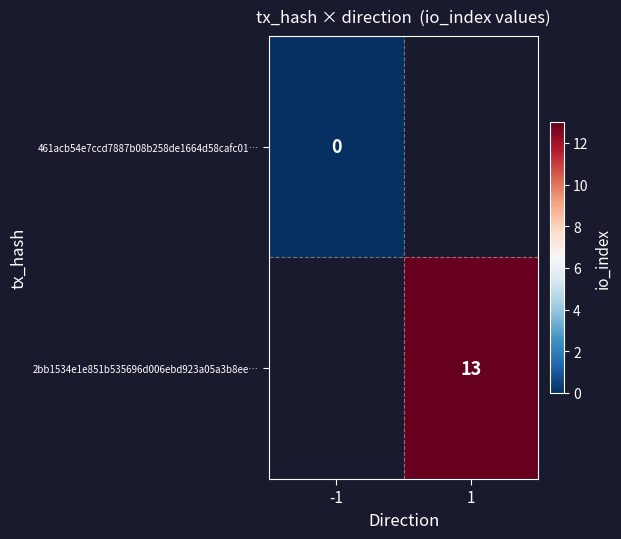

Is the value of 2bb1534e1e851b535696d006ebd923a05a3b8ee… at 1 greater than the value of 461acb54e7ccd7887b08b258de1664d58cafc01… at -1?

Yes